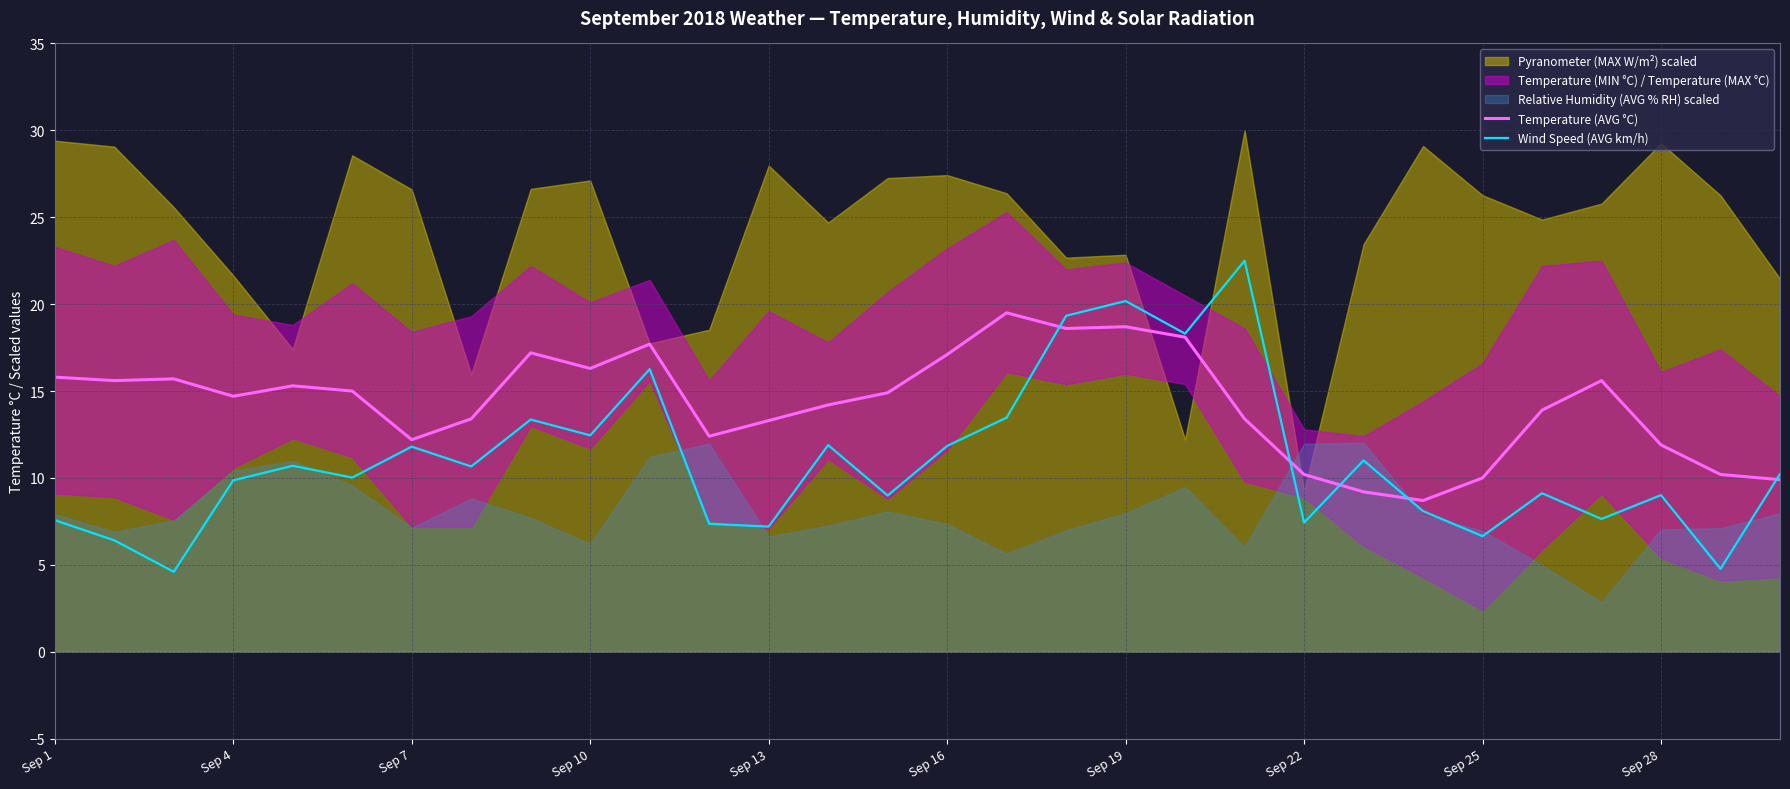

The value of Wind Speed (AVG km/h) at Sep 7 is 15.4. True or false?

False